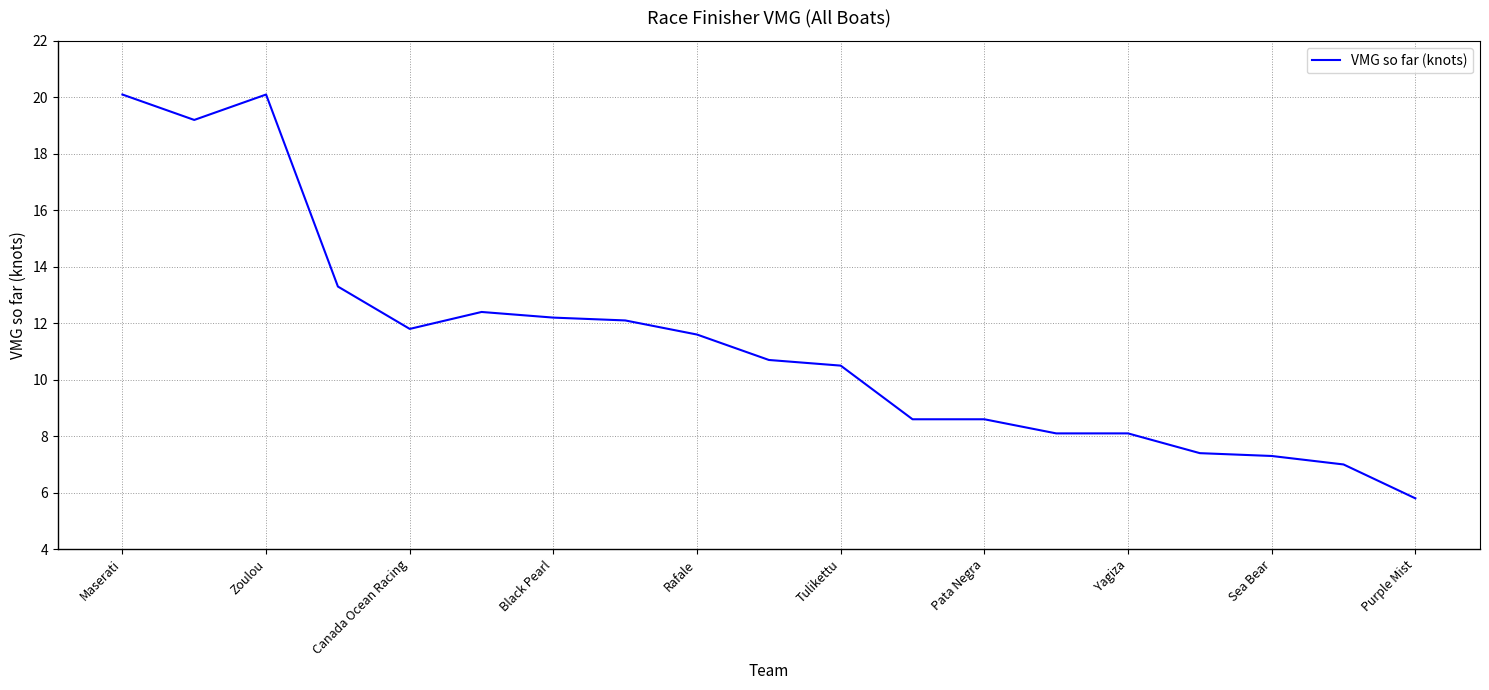

What is the maximum value shown in the chart?

20.1